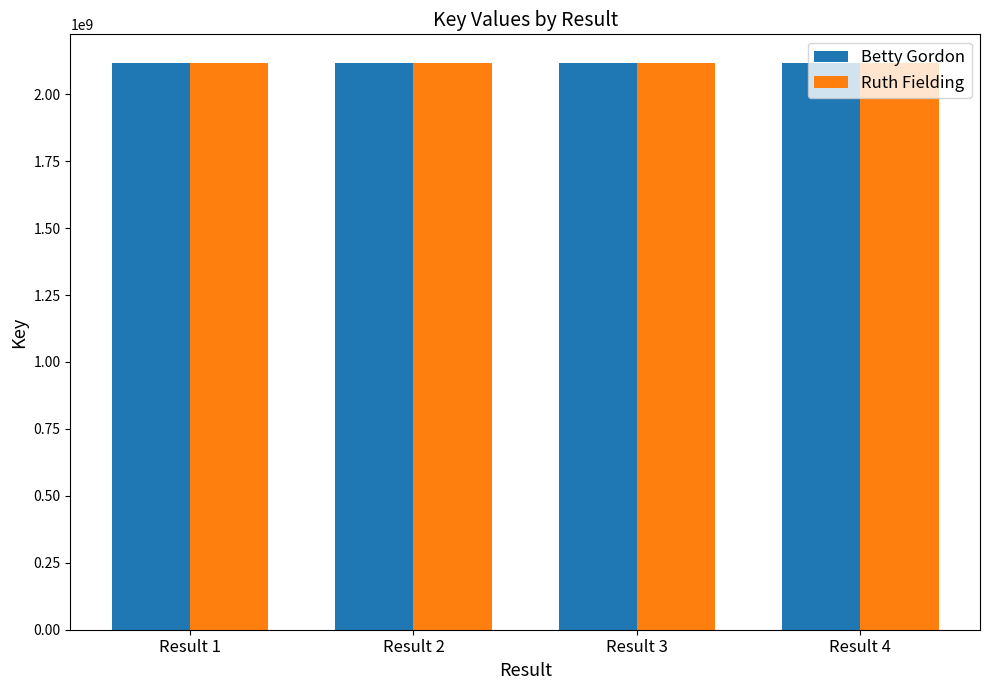

What is the greatest value displayed?

2117909822